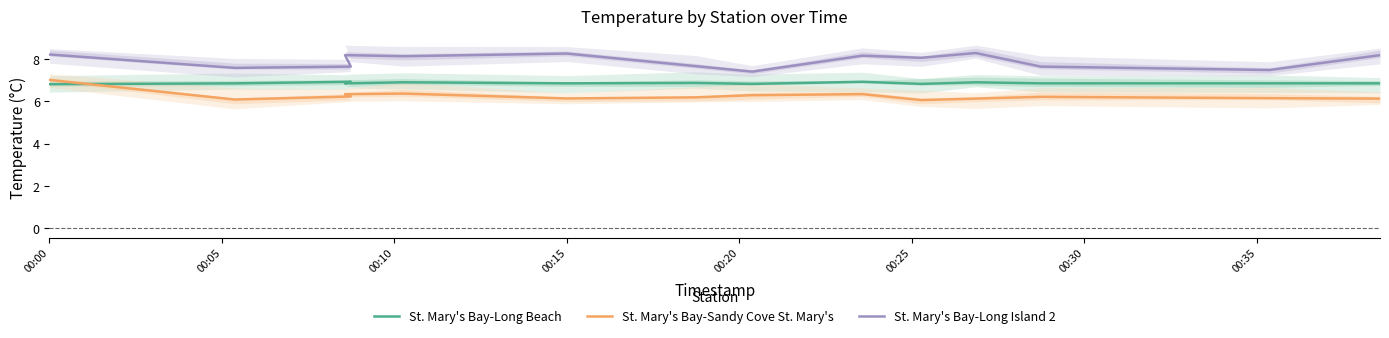

At which category is the sum across all series the highest?

00:00